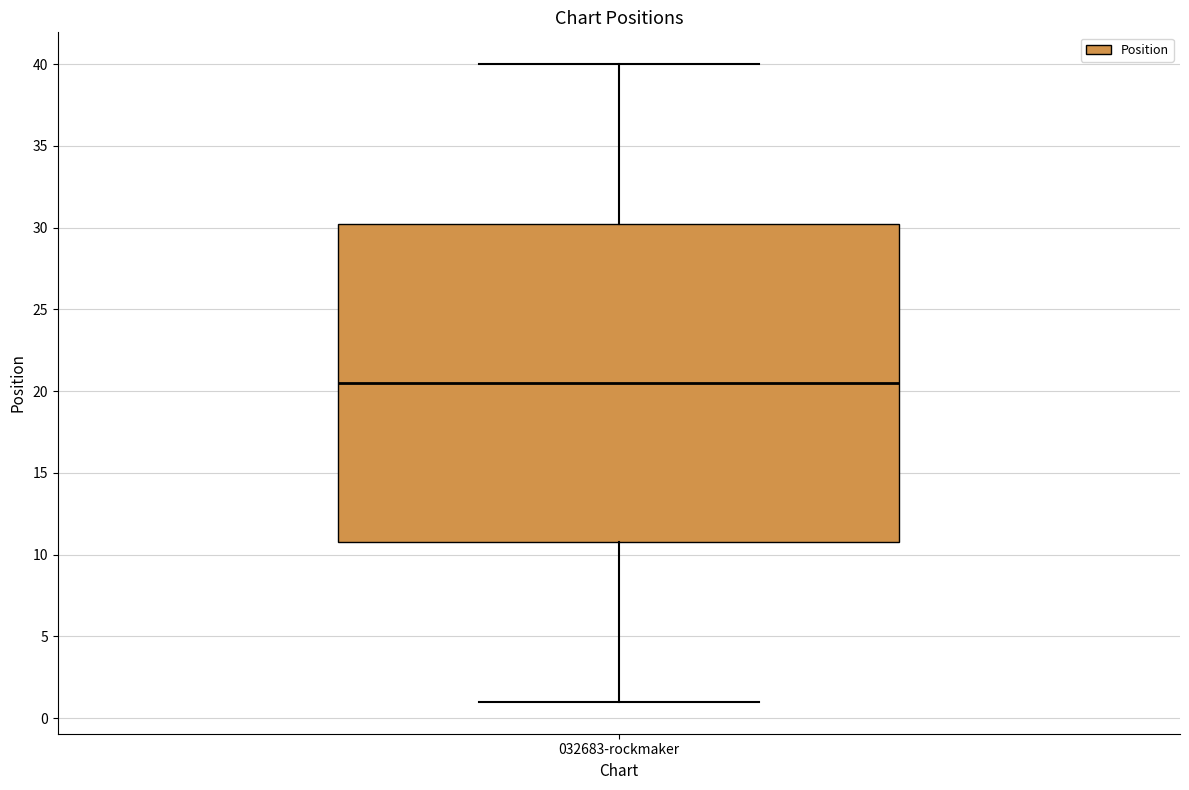

Read this box plot against the y-axis: the position of the median line, the range covered by the box, and the ends of both whiskers. The values are not printed on the chart, so give them approximately, as read against the axis.

median 20.5, box 11.0 to 30.5, whiskers 1.0 to 40.0